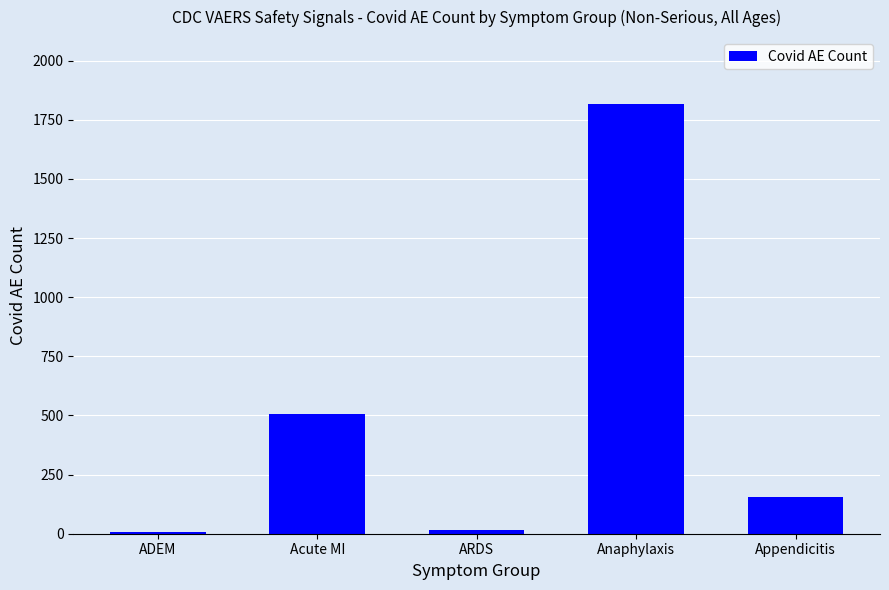

What is the change in value from Anaphylaxis to Appendicitis?

-1665